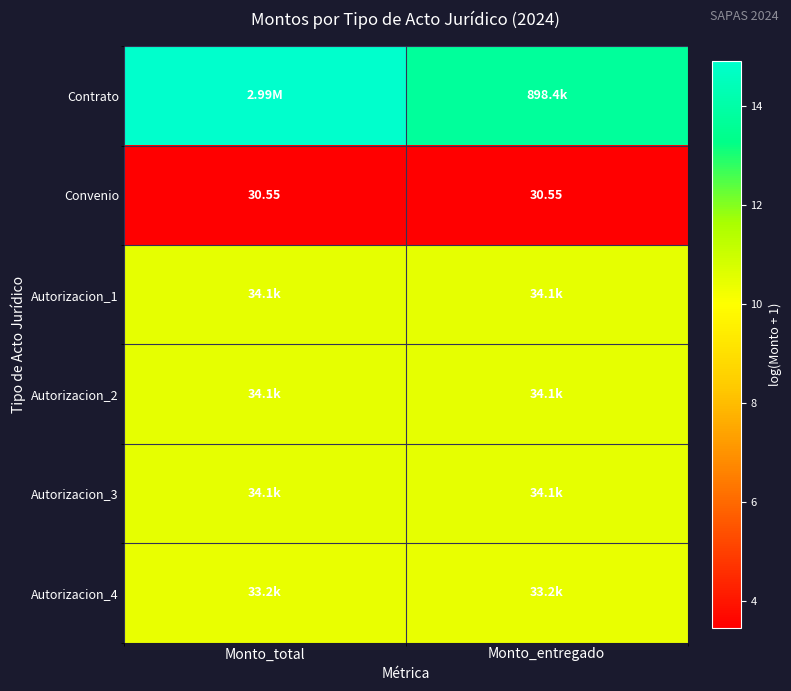

What is the maximum value shown in the chart?

14.9